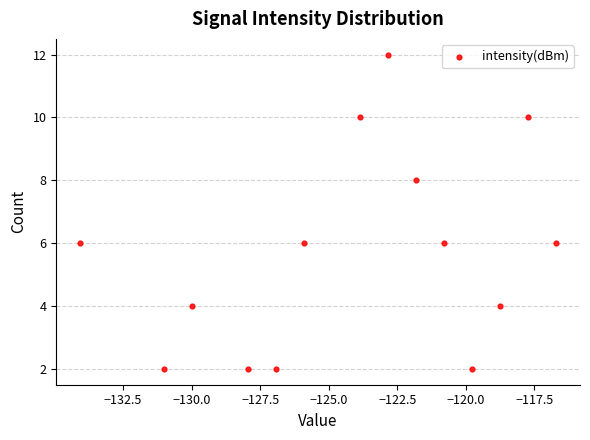

What is the range of Y values (max minus min)?

10